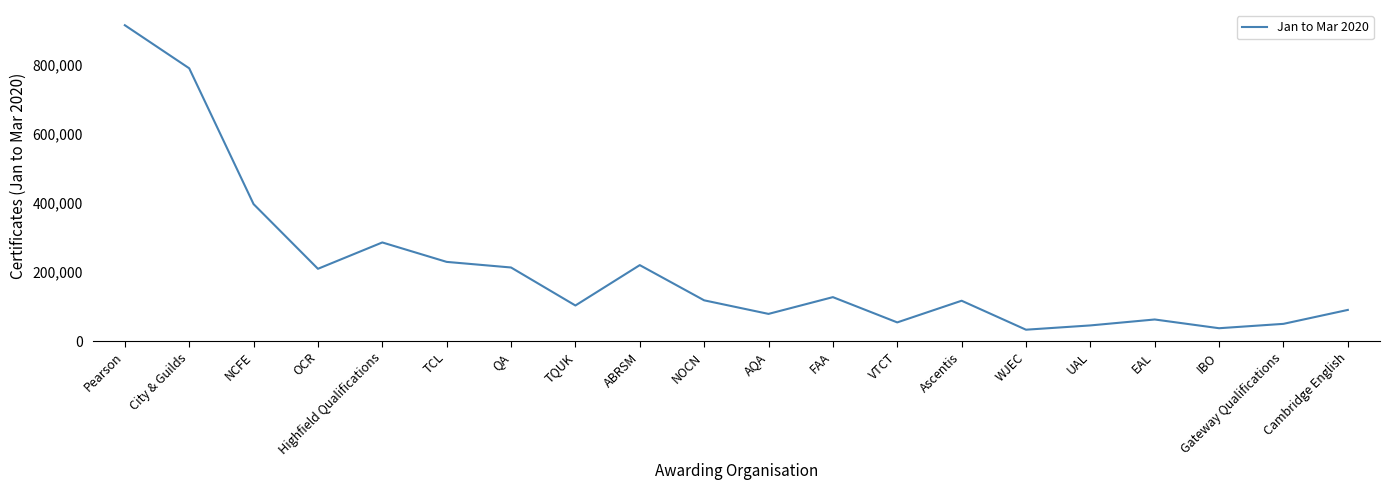

What is the ratio of the value at NCFE to the value at Cambridge English?

4.4